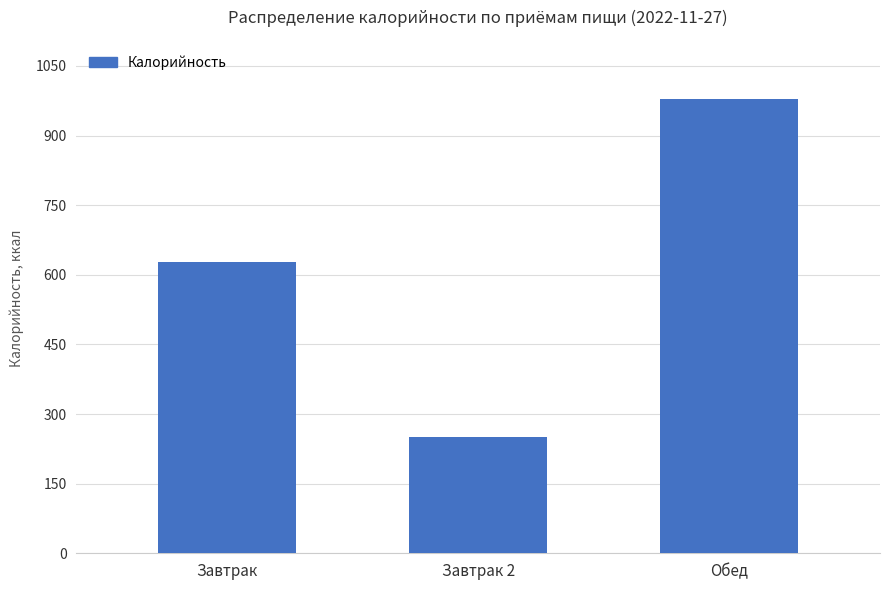

What is the approximate value at Завтрак 2, to the nearest 10?

250